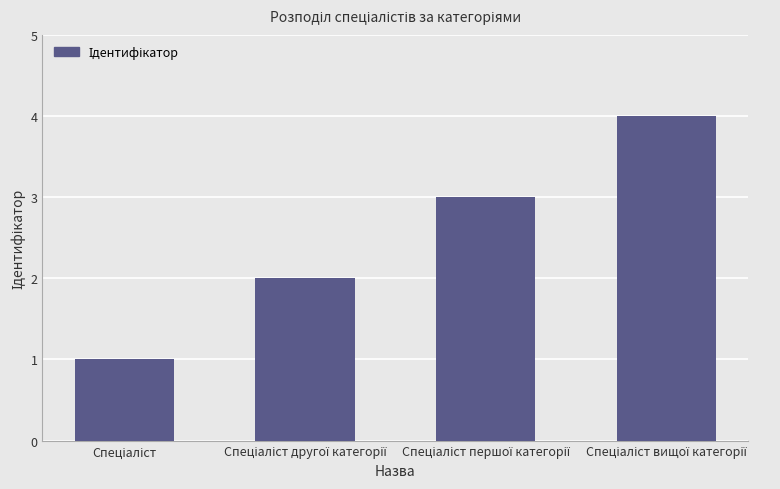

What is the greatest value displayed?

4